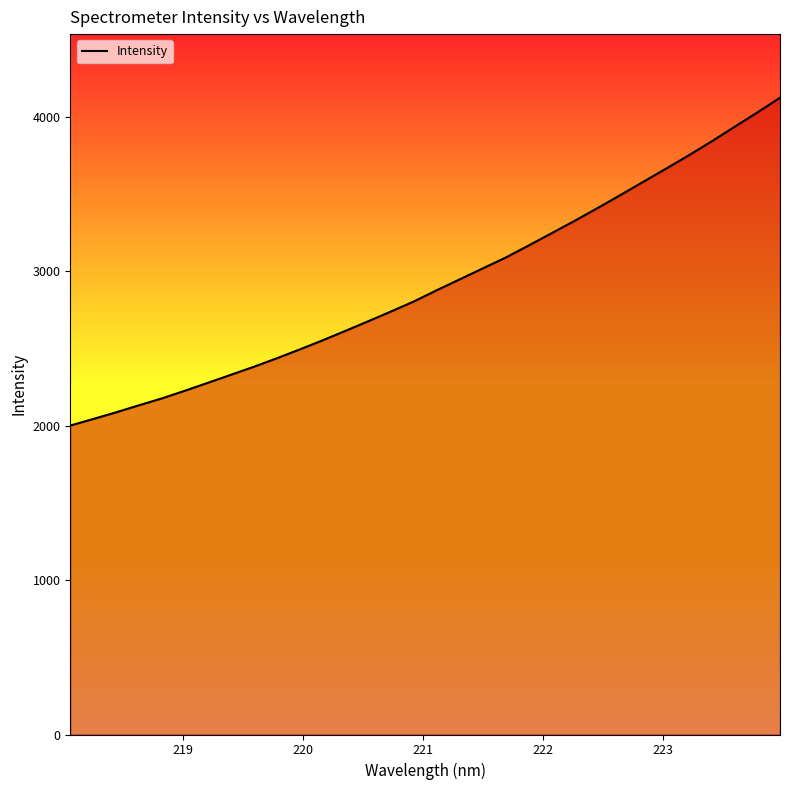

What is the maximum value shown in the chart?

4124.3